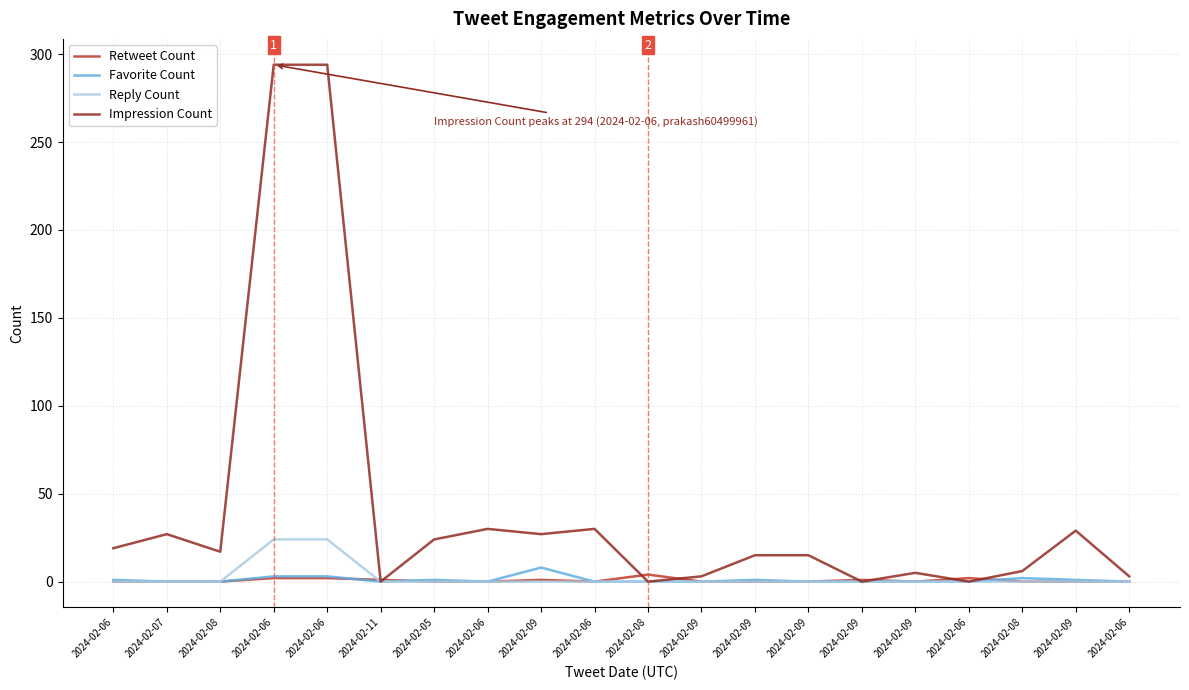

List the labels in order of Impression Count value, smallest first.

2024-02-11, 2024-02-08, 2024-02-09, 2024-02-06, 2024-02-09, 2024-02-06, 2024-02-09, 2024-02-08, 2024-02-09, 2024-02-09, 2024-02-08, 2024-02-06, 2024-02-05, 2024-02-07, 2024-02-09, 2024-02-09, 2024-02-06, 2024-02-06, 2024-02-06, 2024-02-06